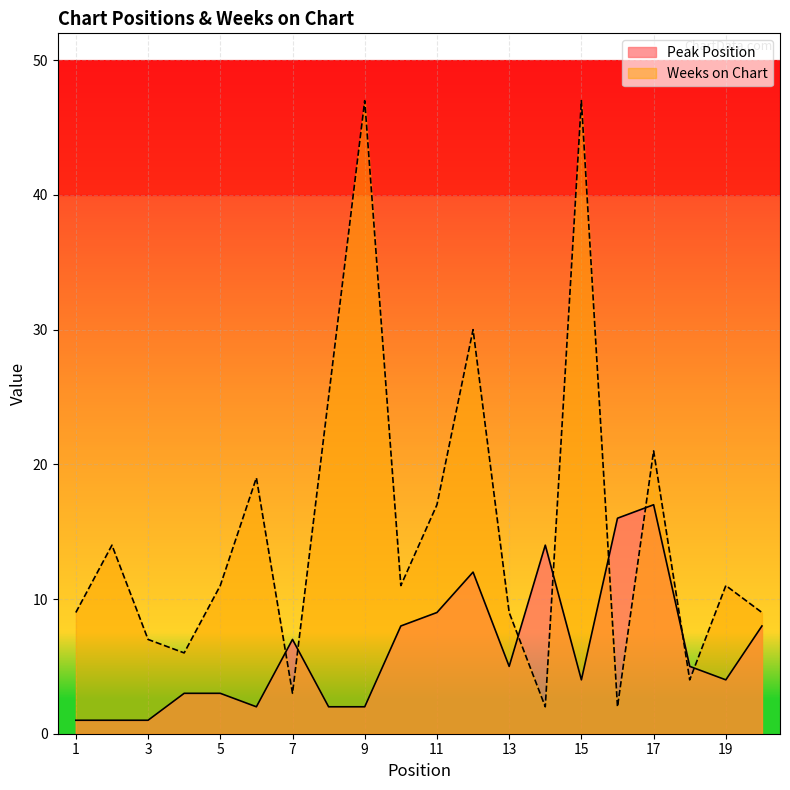

Where is the first local minimum for Peak Position?

6